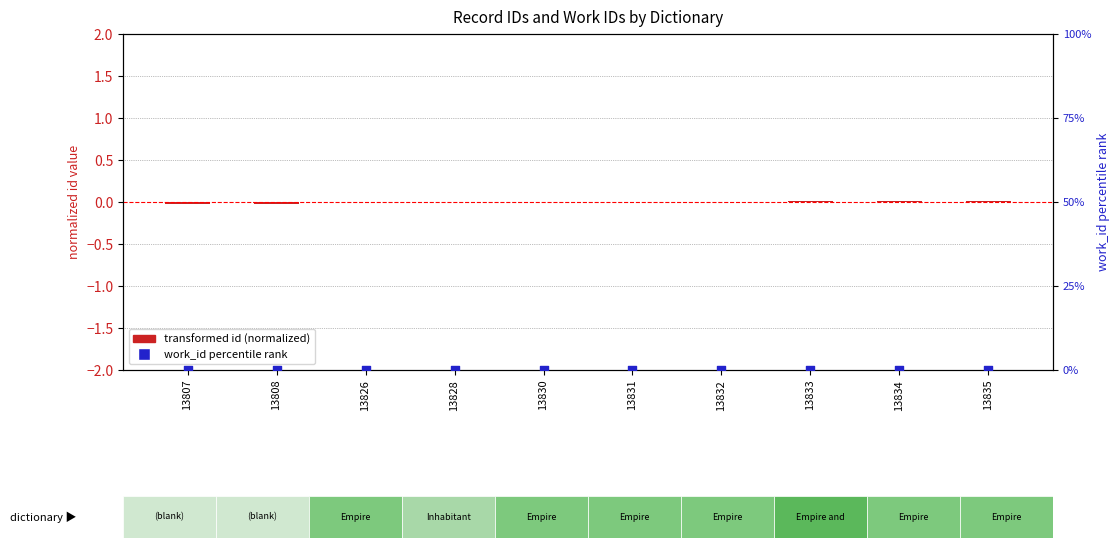

Which series contains the lowest Y value?

transformed id (normalized)